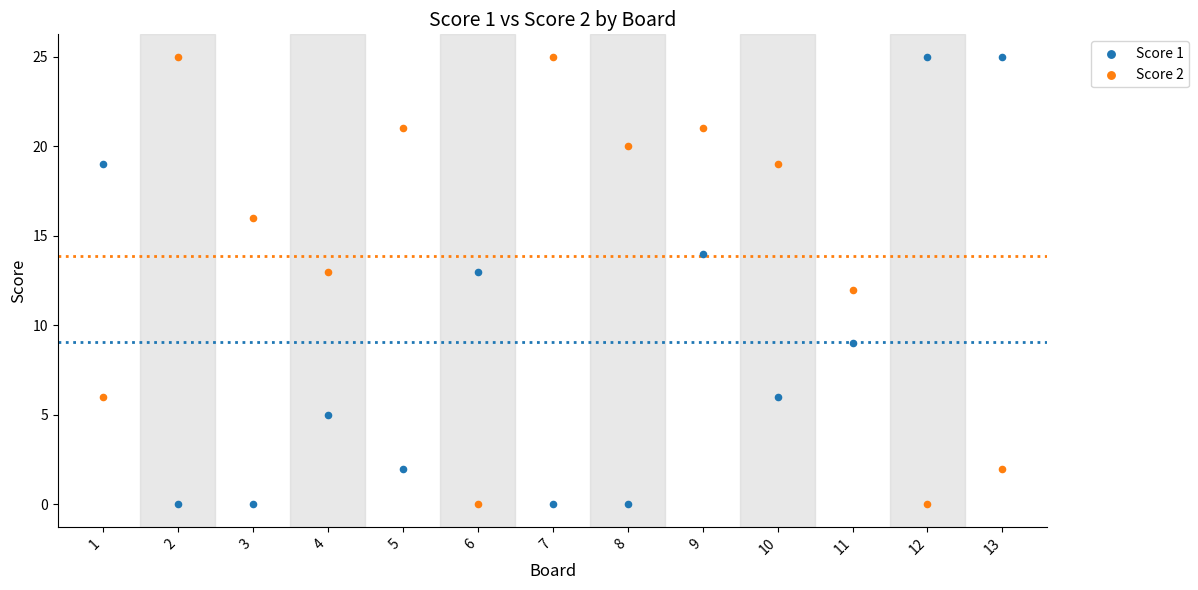

Across all data points, what is the range of X values (max minus min)?

12